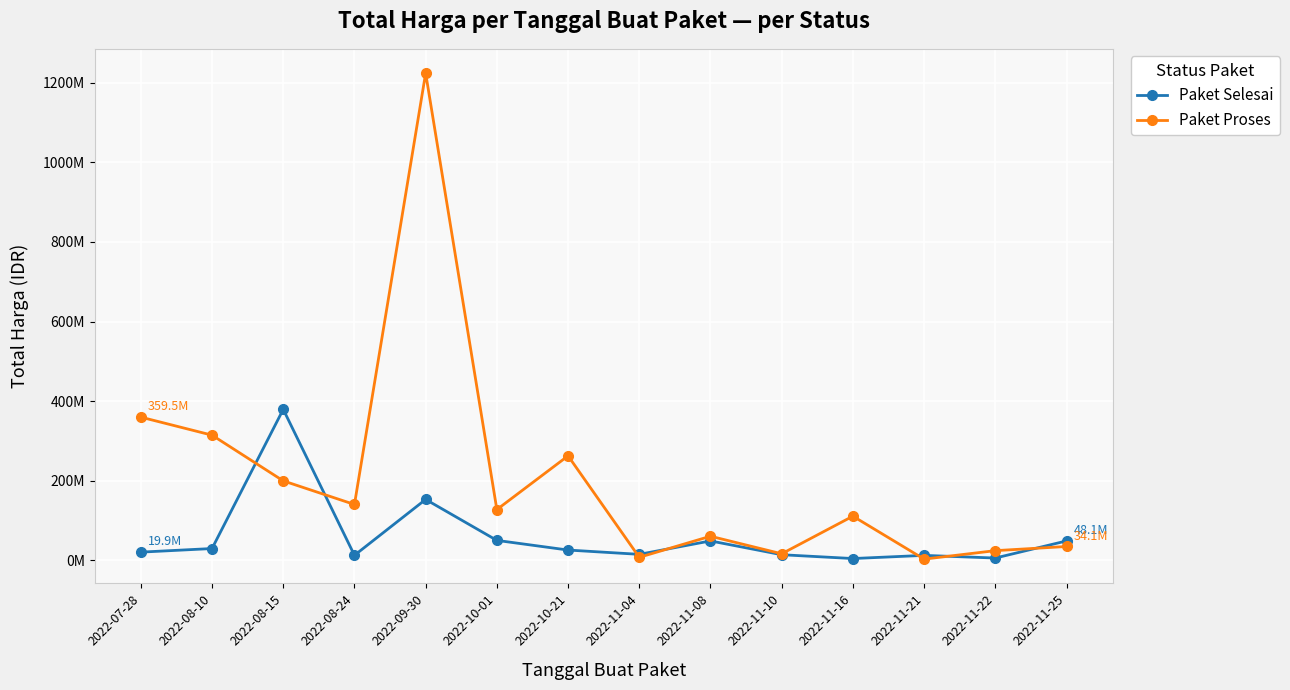

What are all the series names shown in the legend?

Paket Selesai, Paket Proses